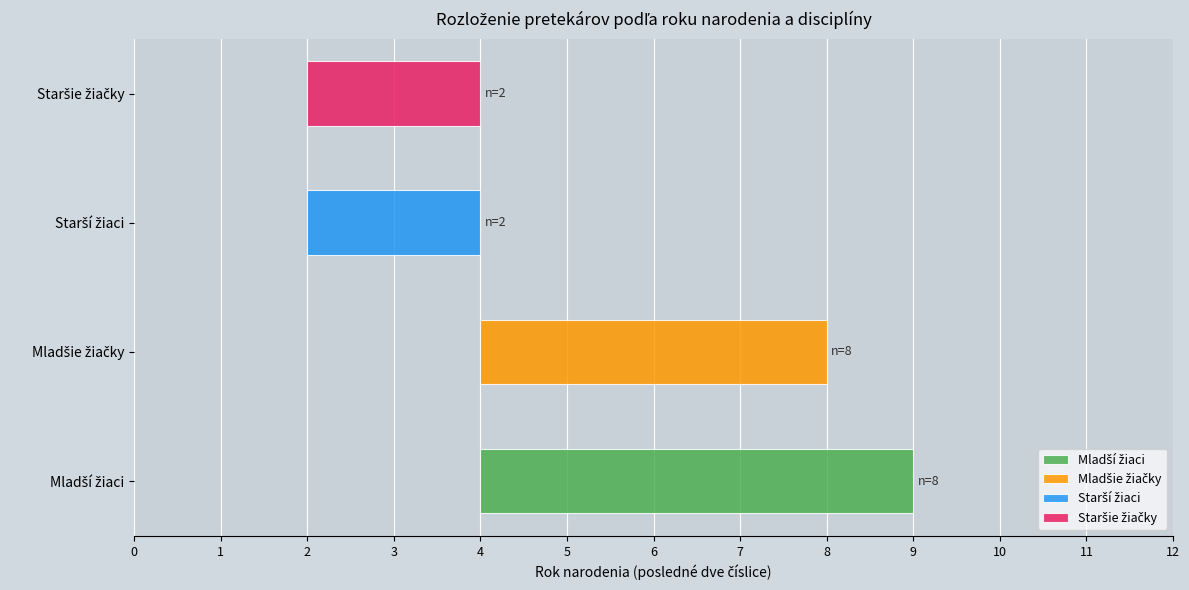

Count the values in the range 2 to 8.

4